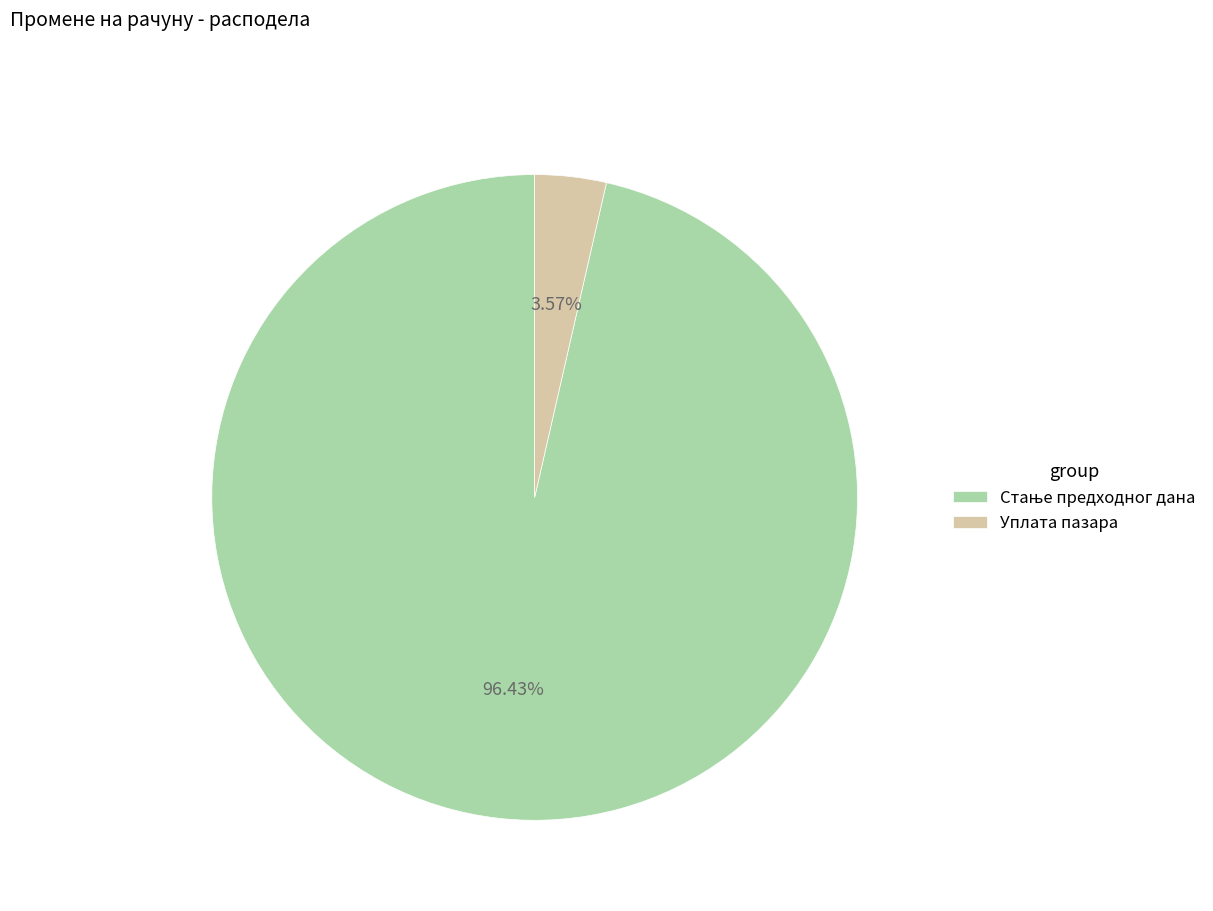

Is there any slice that represents more than half of the pie?

Yes